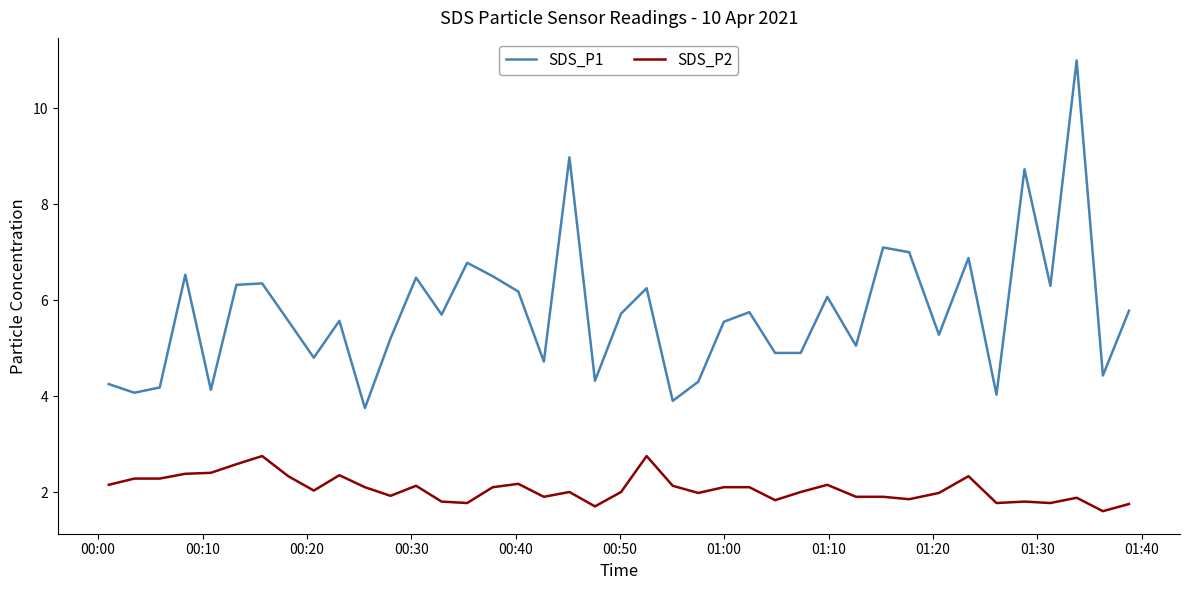

Which series has the largest range (max minus min)?

SDS_P1